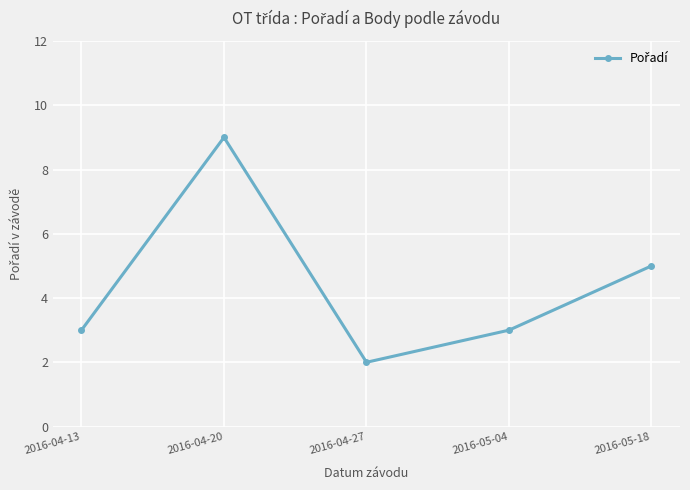

Read the value at 2016-04-13.

3